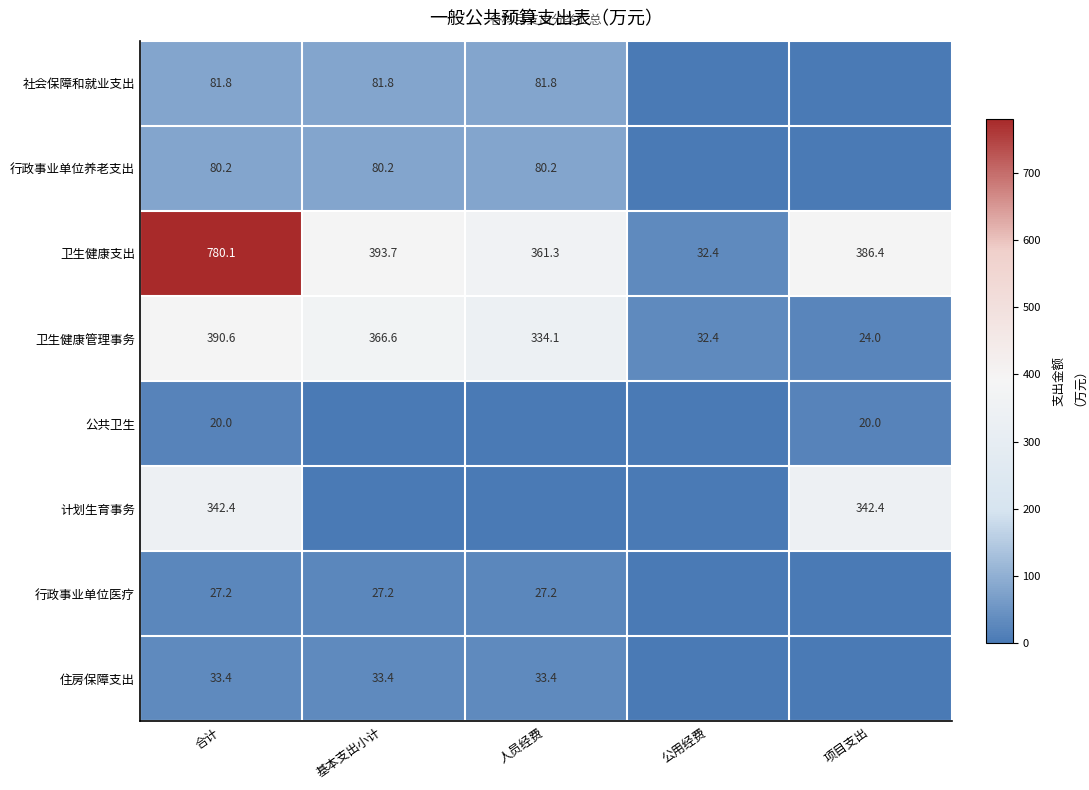

How many categories are shown in the chart?

5